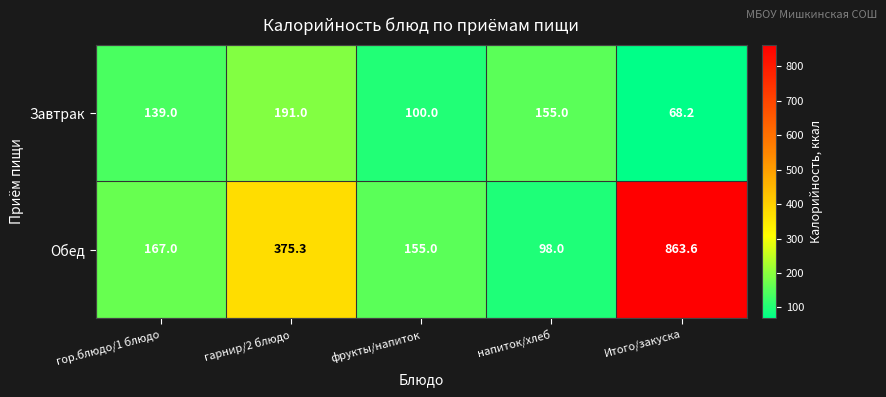

True or false: Завтрак has a value of 47.4 at Итого/закуска.

False